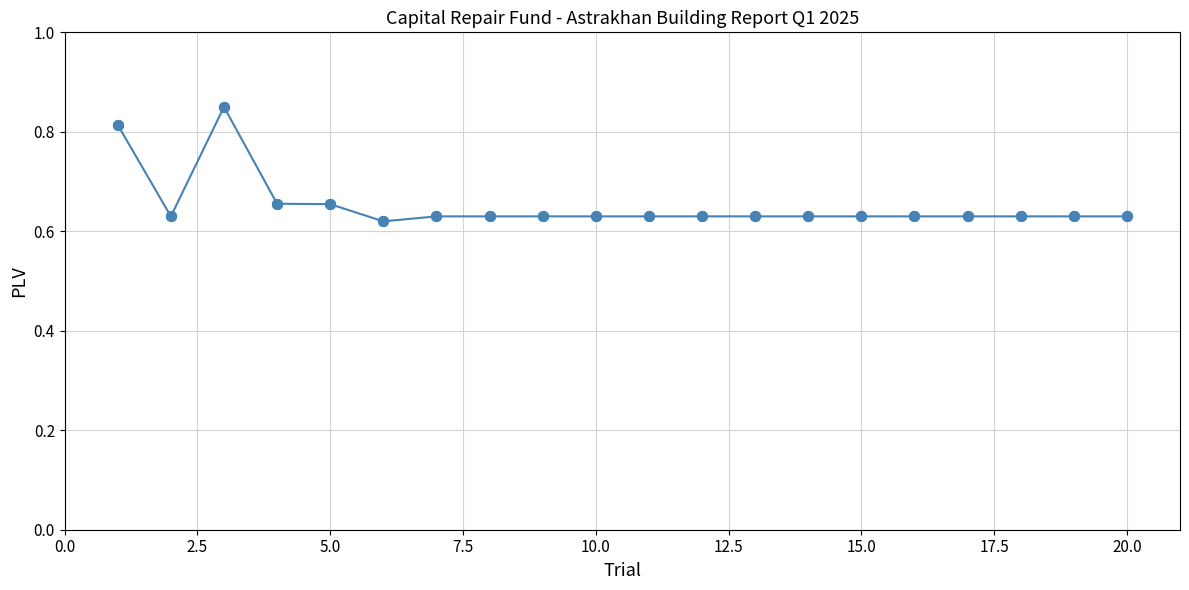

How many values are between 0 and 1?

20